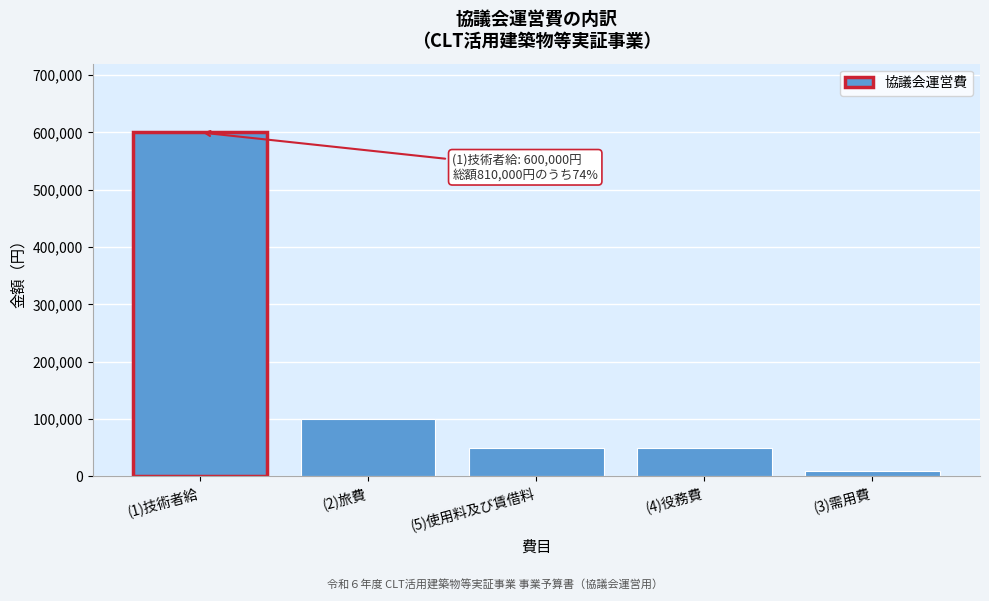

Reading right to left, transcribe all the data shown in this chart.

(3)需用費=10000	(4)役務費=50000	(5)使用料及び賃借料=50000	(2)旅費=100000	(1)技術者給=600000